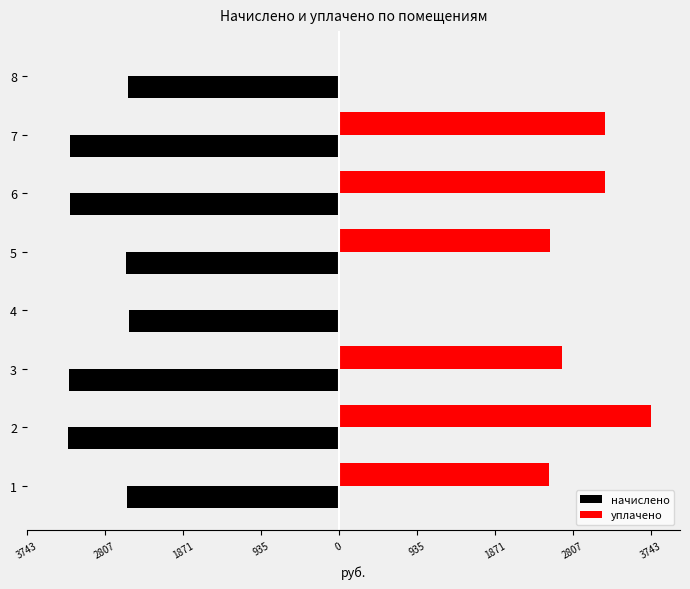

What are all the series names shown in the legend?

начислено, уплачено